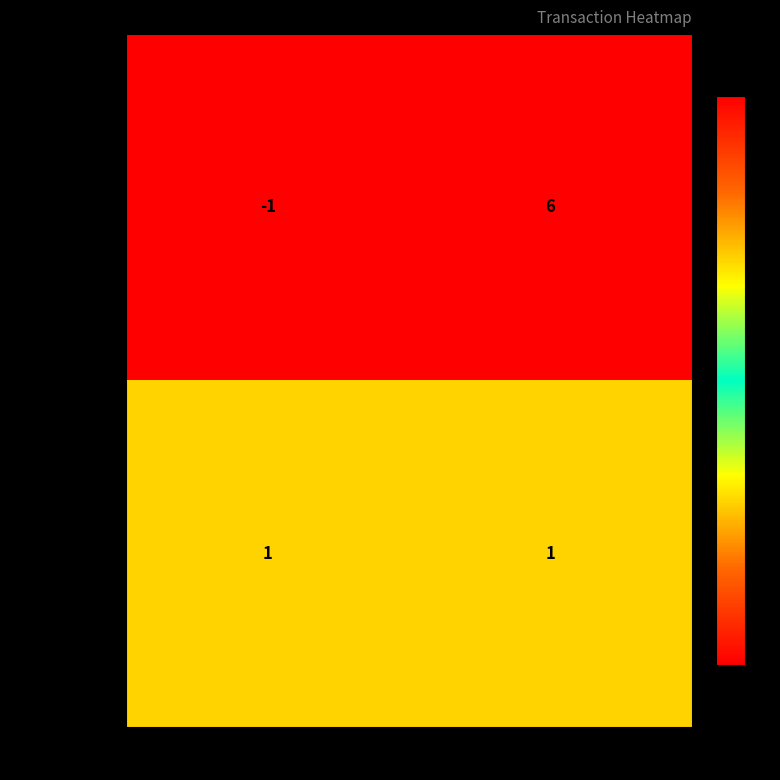

Which series has the widest spread of values?

681d2fab45c0…